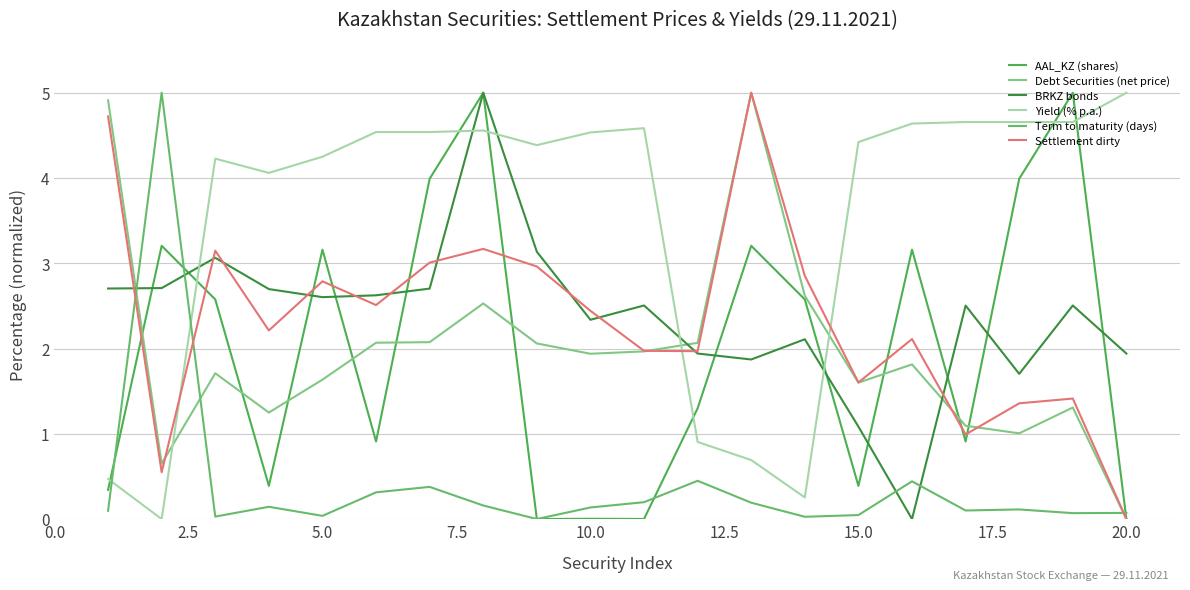

Does the chart have visible grid lines?

Yes